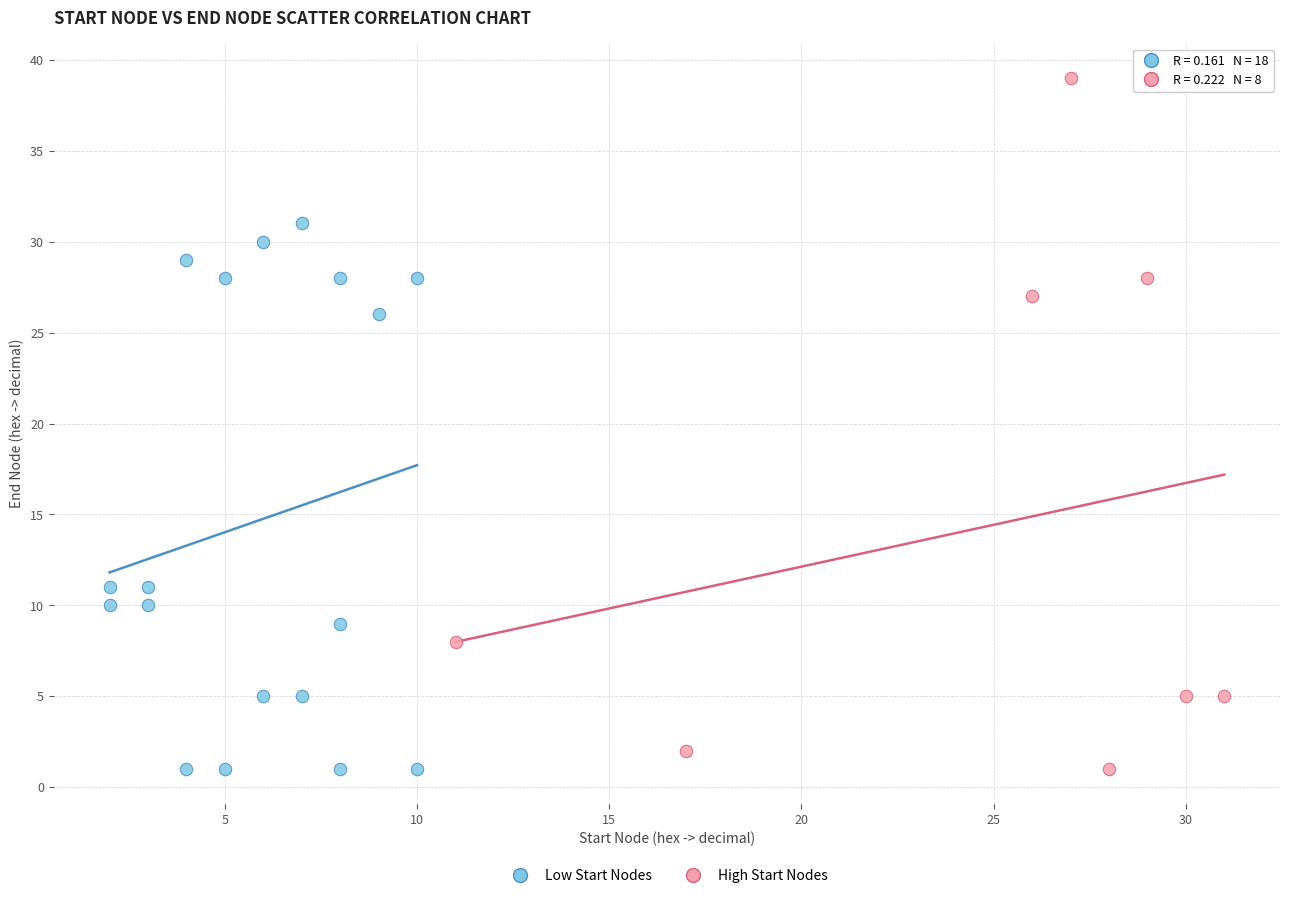

Which series reaches the maximum Y coordinate?

High Start Nodes